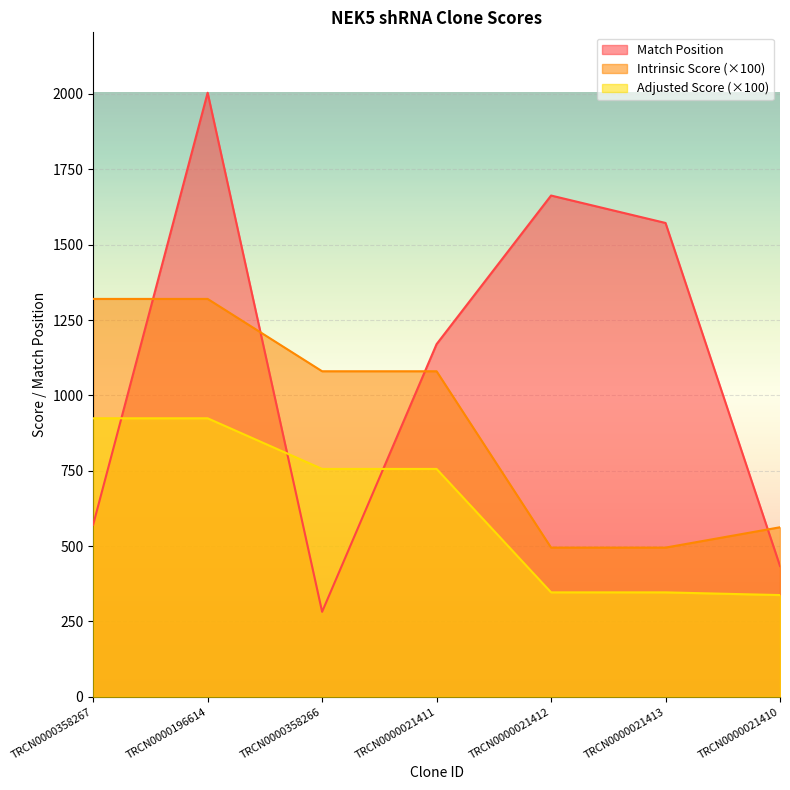

Rank the series by their maximum value, from highest to lowest.

Match Position, Intrinsic Score (×100), Adjusted Score (×100)